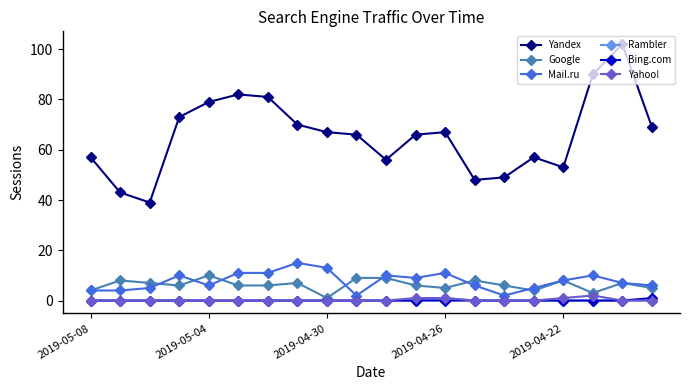

True or false: Yahoo! and Yandex intersect in this chart.

False